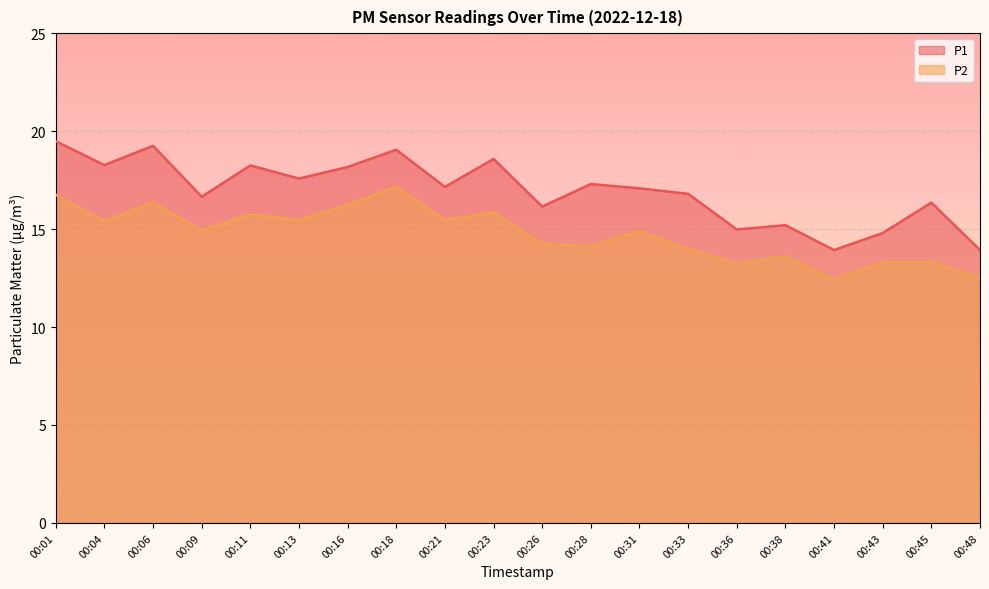

Reading left to right, what are all the values shown in this chart?

P1: 19.5	18.3	19.2	16.6	18.2	17.6	18.2	19.1	17.1	18.6	16.1	17.3	17.1	16.8	15.0	15.2	13.9	14.8	16.4	13.9
P2: 16.8	15.4	16.4	14.9	15.8	15.4	16.2	17.2	15.4	15.8	14.2	14.1	14.9	14.0	13.2	13.6	12.4	13.3	13.3	12.5